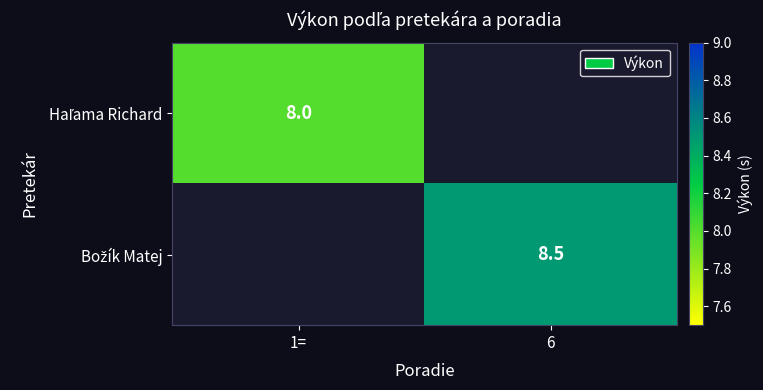

What is the maximum value shown in the chart?

8.5